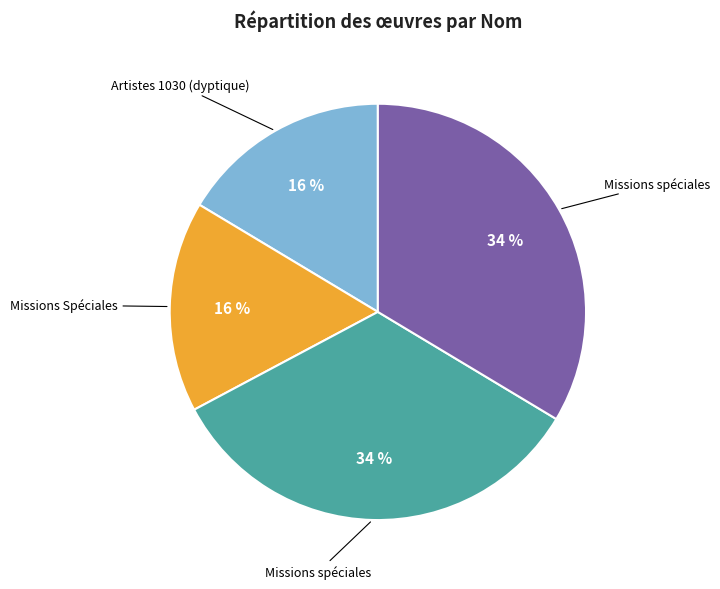

Is there a majority slice in this chart?

No